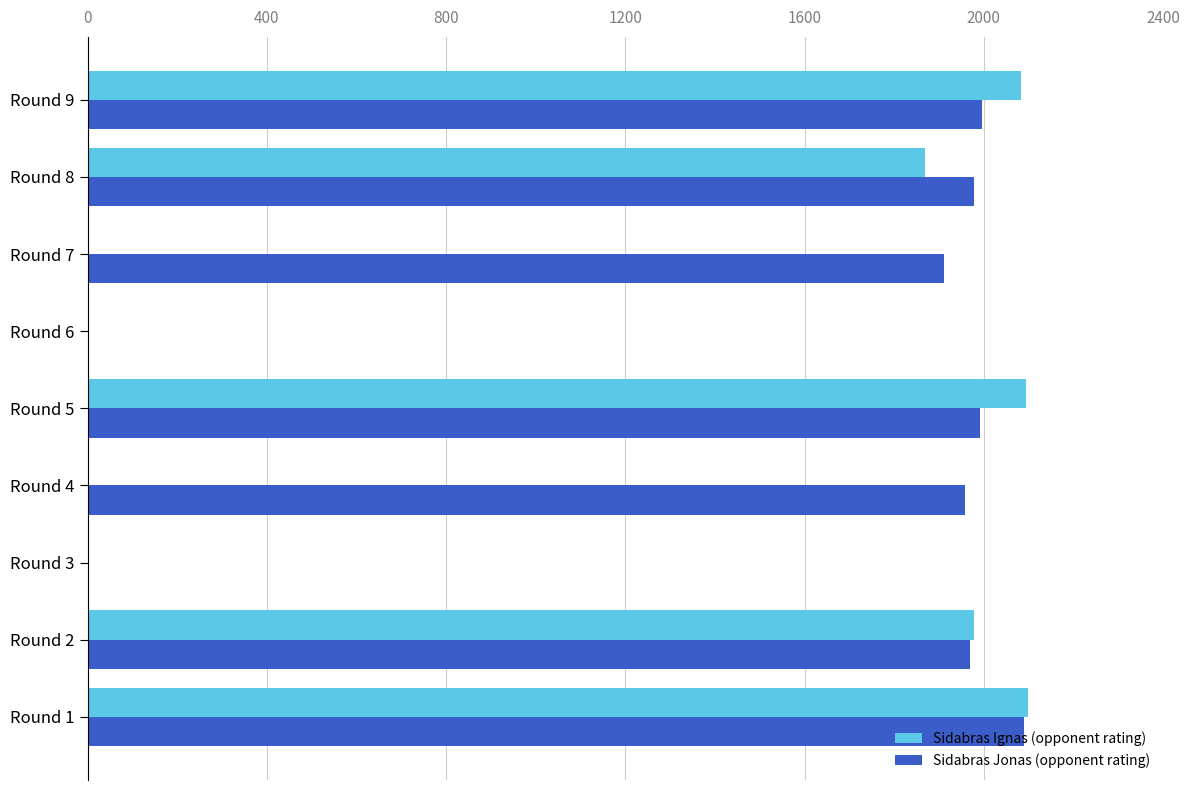

Count the number of data series in this chart.

2